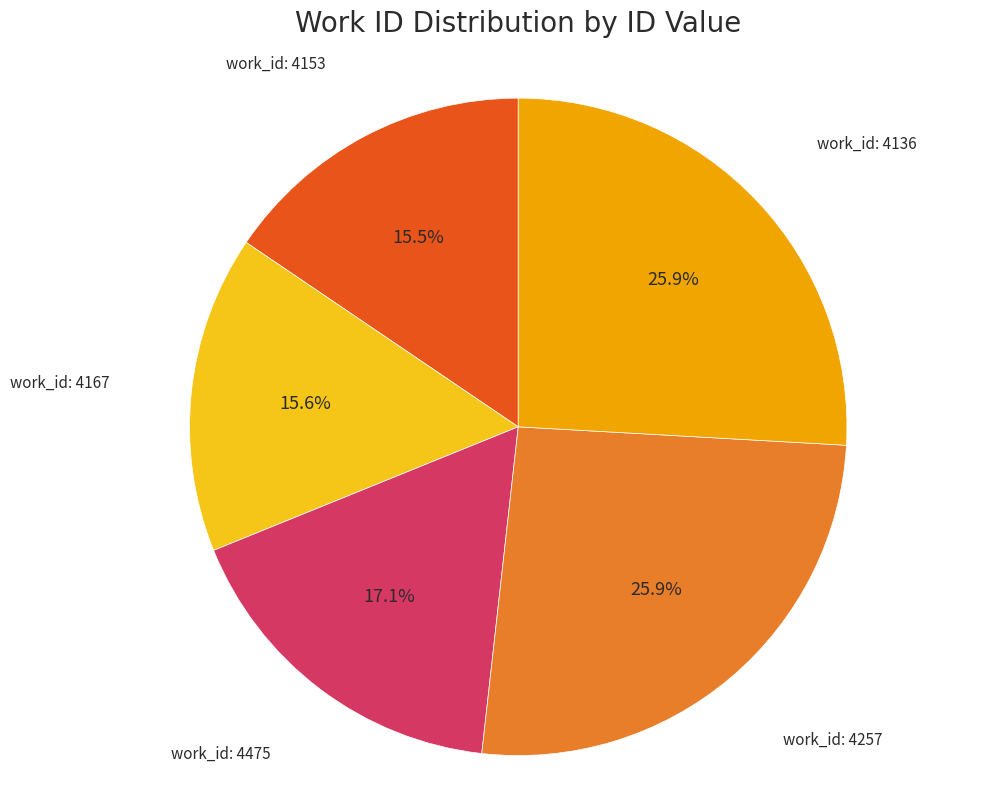

Count the number of slices in the pie.

5